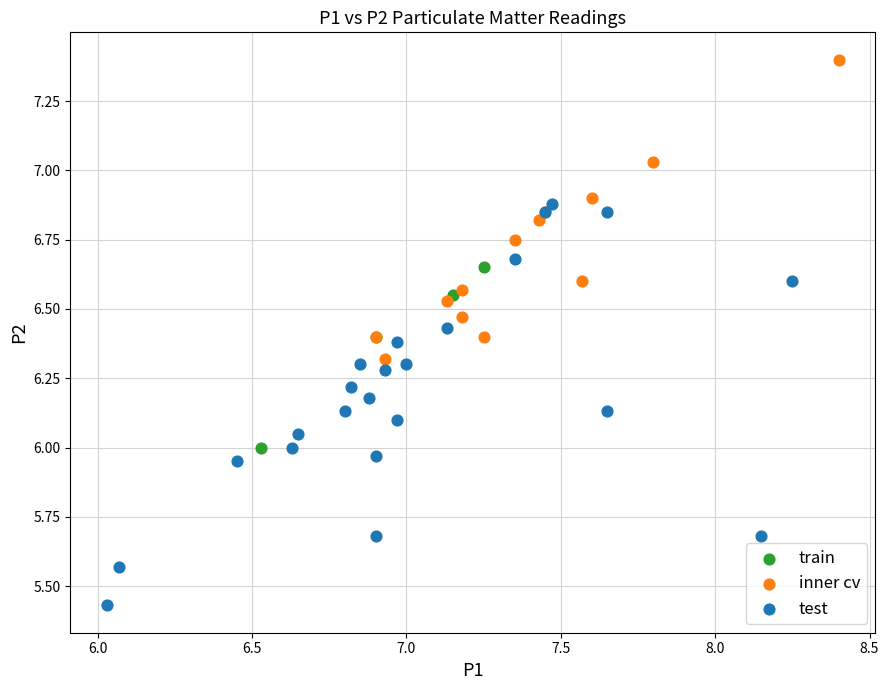

Which series has the largest Y range (max minus min)?

test